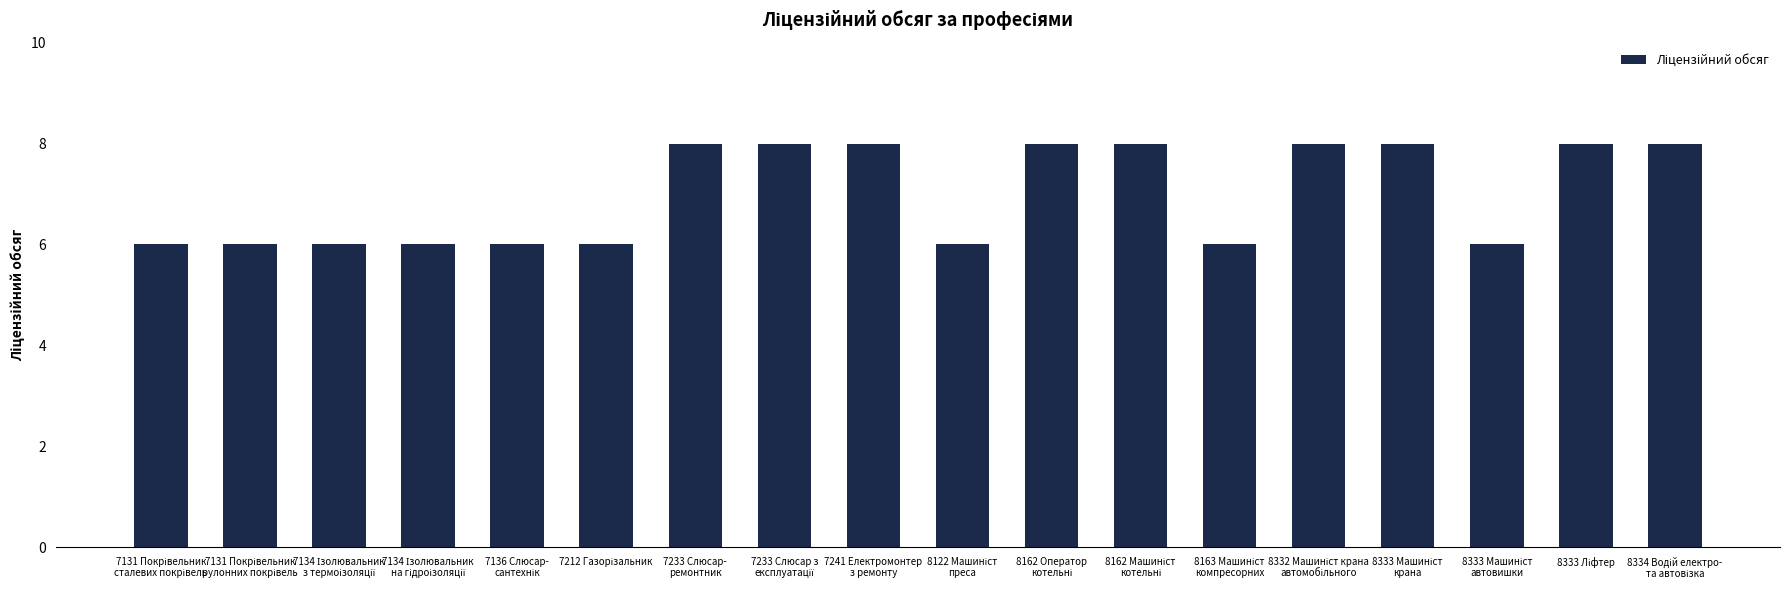

Reading right to left, list all the values displayed in this chart.

8	8	6	8	8	6	8	8	6	8	8	8	6	6	6	6	6	6